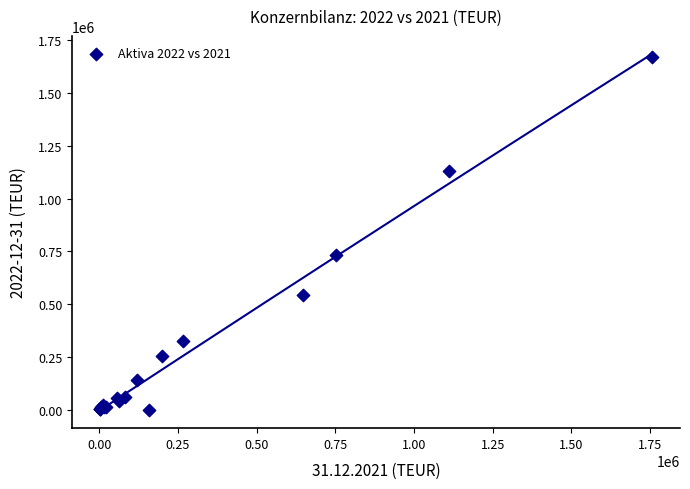

What Y value in the scatter plot is closest to 835882?

730642